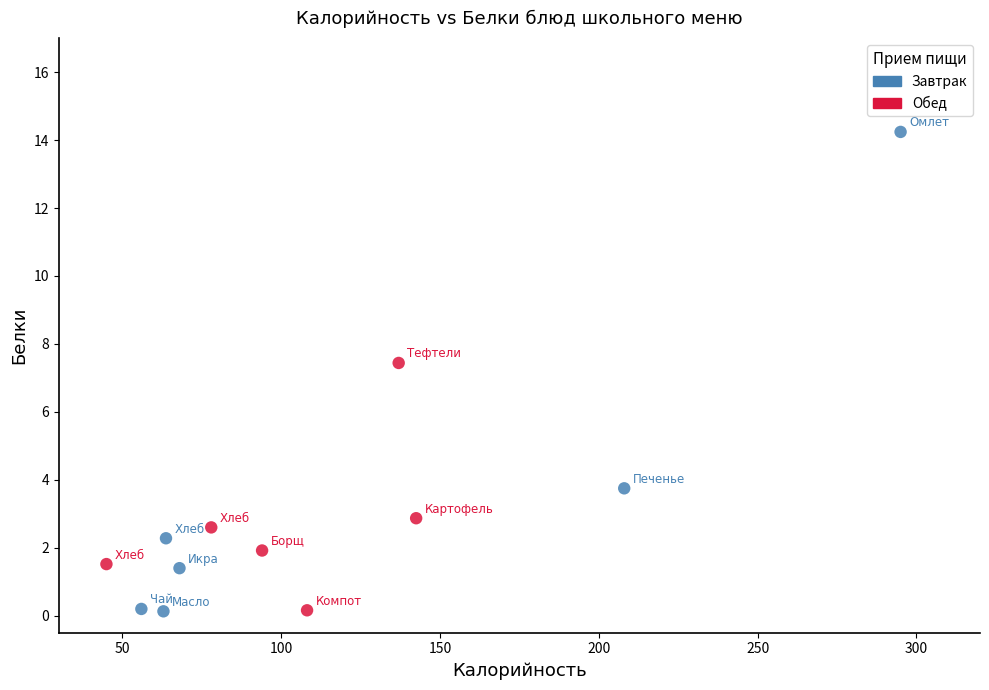

Which series reaches the maximum Y coordinate?

Завтрак